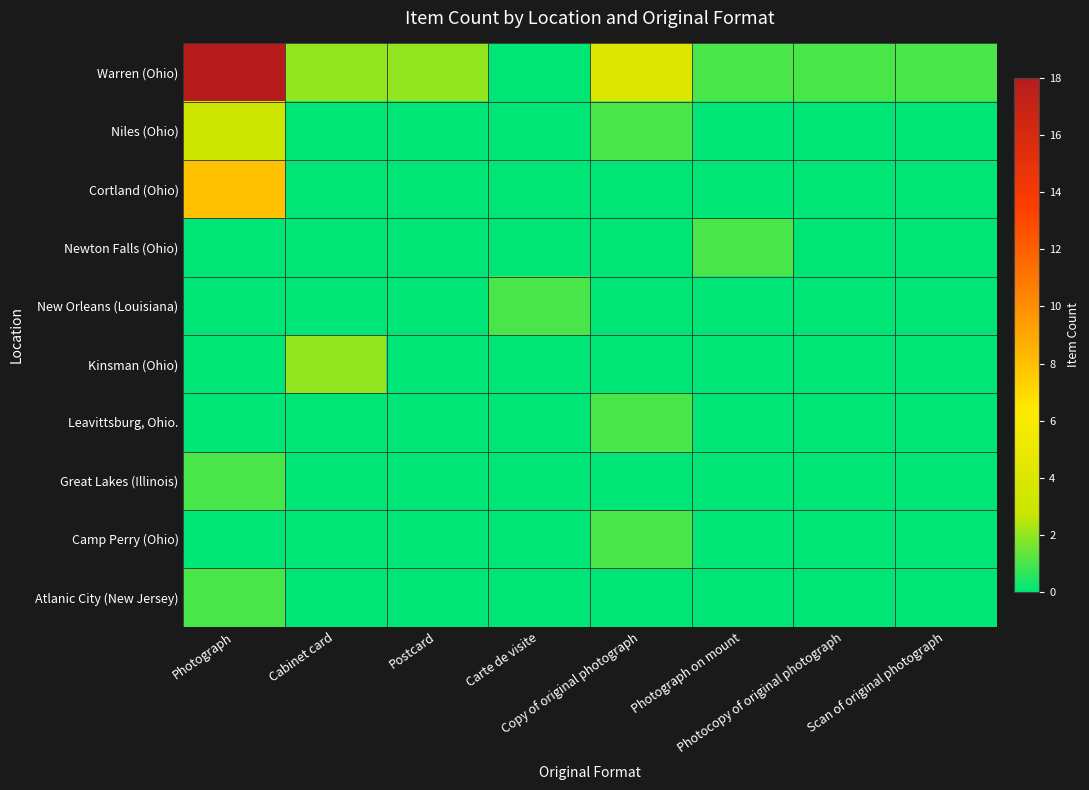

Which label corresponds to the largest value in the chart?

Photograph